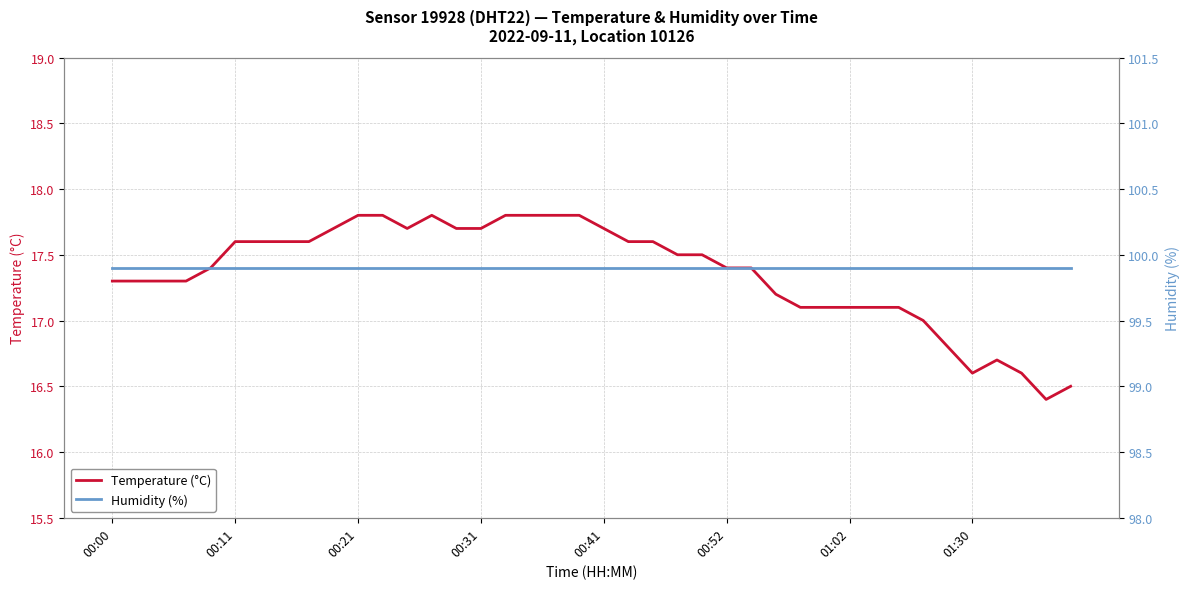

What is the maximum value for Humidity (%)?

99.9